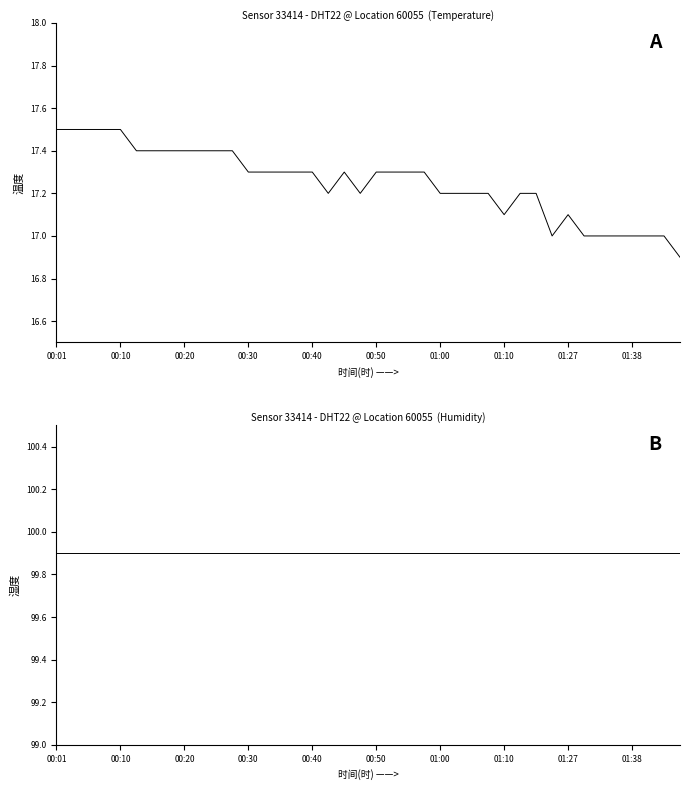

True or false: humidity and temperature intersect in this chart.

False